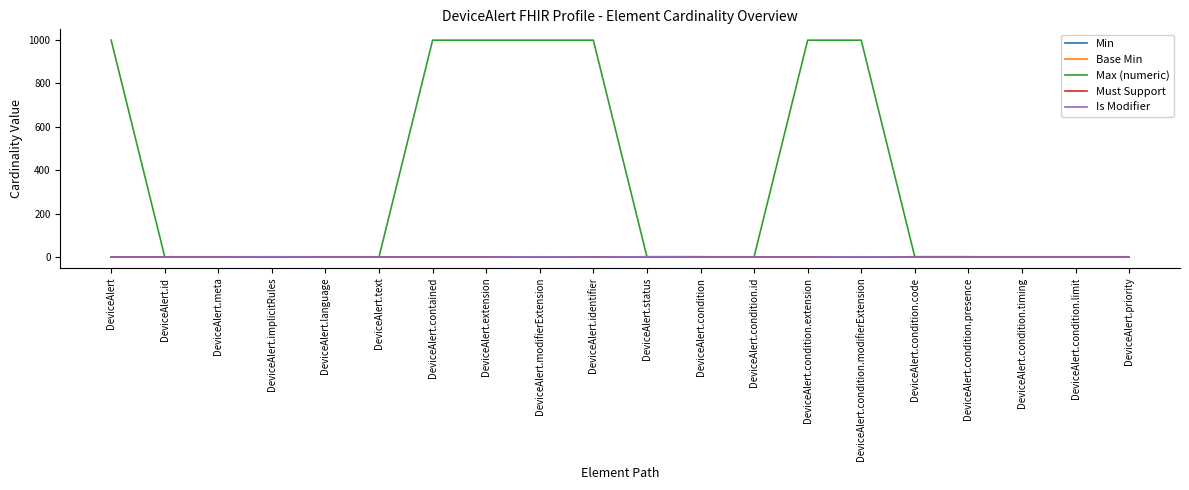

What is the label of the 20th point from the right?

DeviceAlert